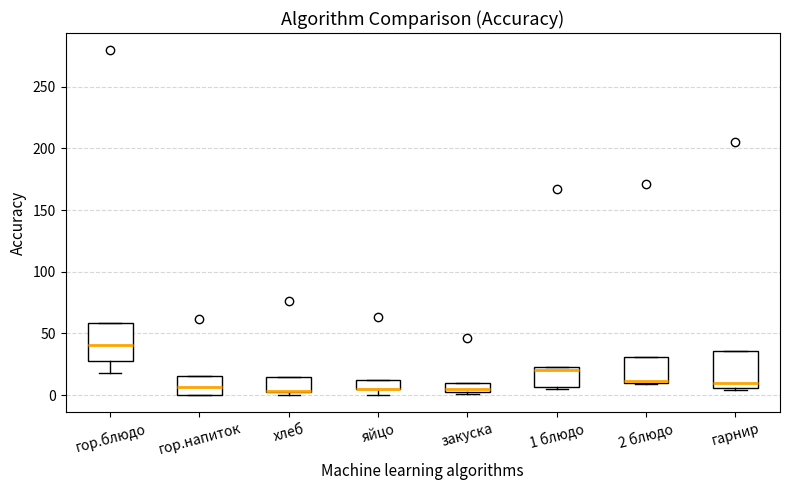

Where is the upper edge of the box for гор.блюдо on the y-axis? The values are not printed on the chart, so give them approximately, as read against the axis.

60